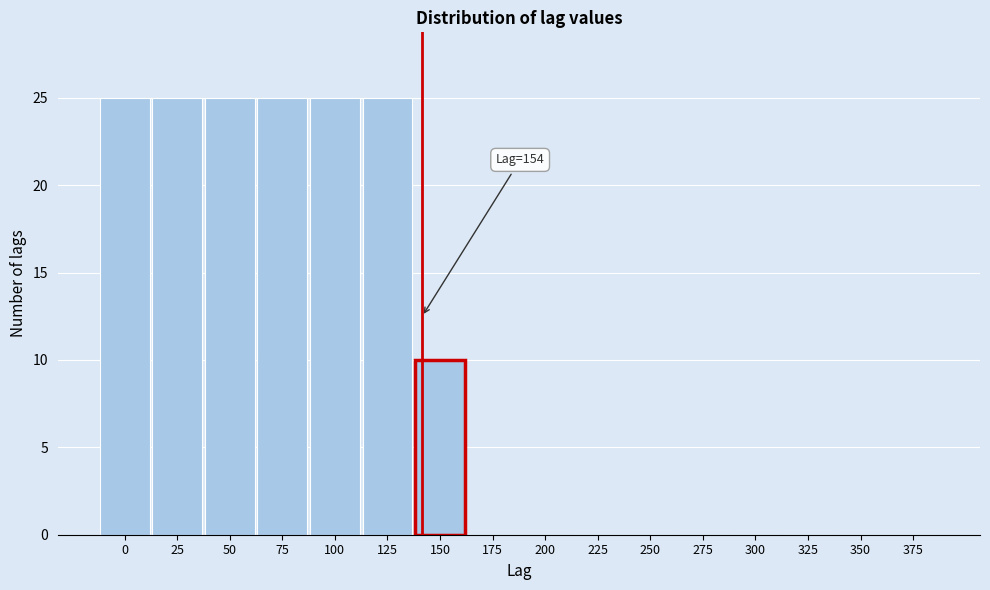

Reading right to left, list all the values displayed in this chart.

375=0	350=0	325=0	300=0	275=0	250=0	225=0	200=0	175=0	150=10	125=25	100=25	75=25	50=25	25=25	0=25